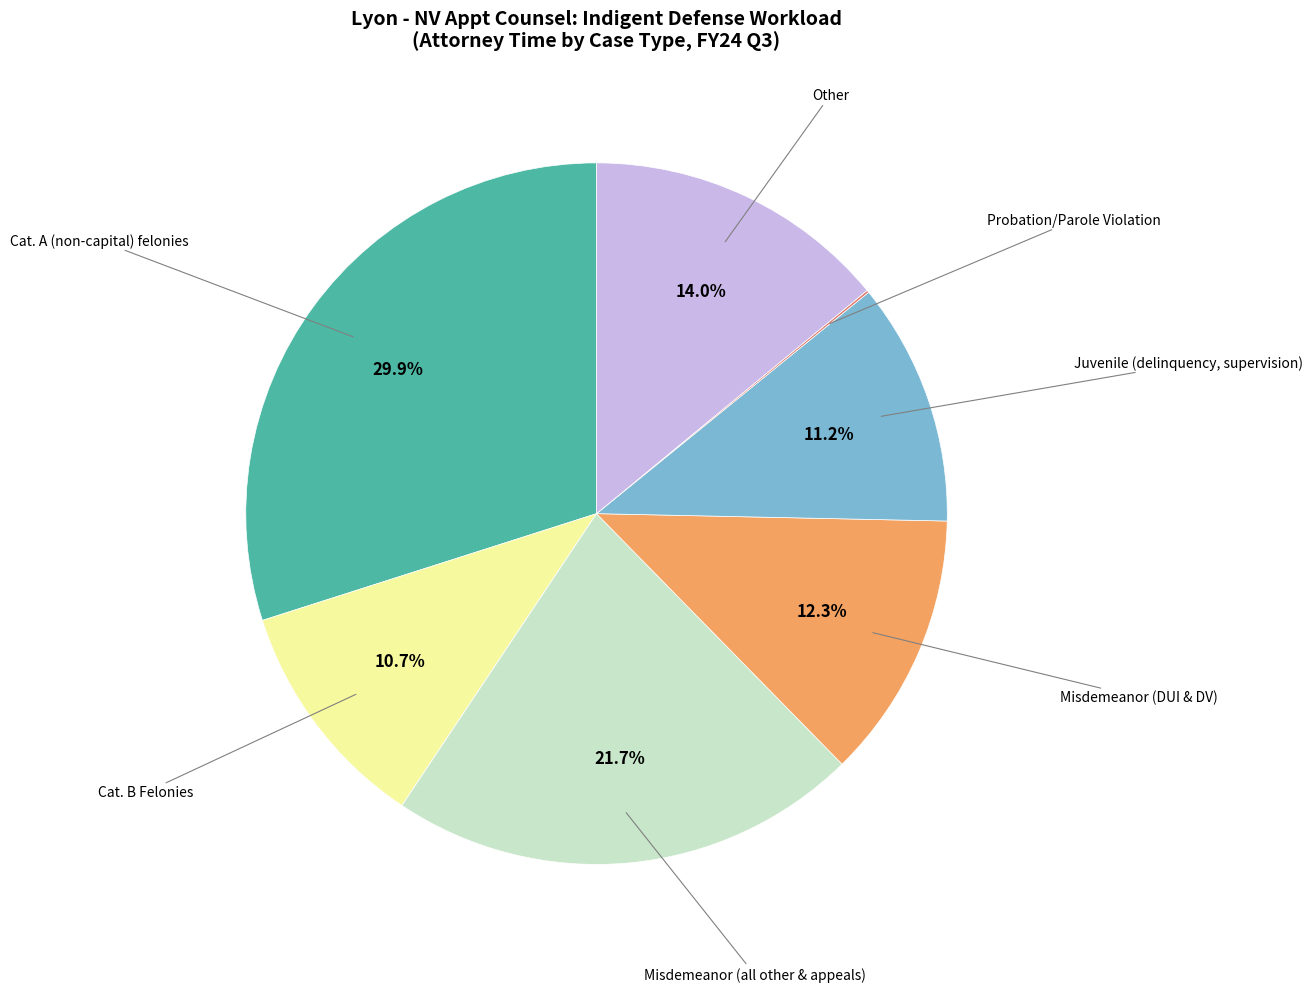

Is there any slice that represents more than half of the pie?

No